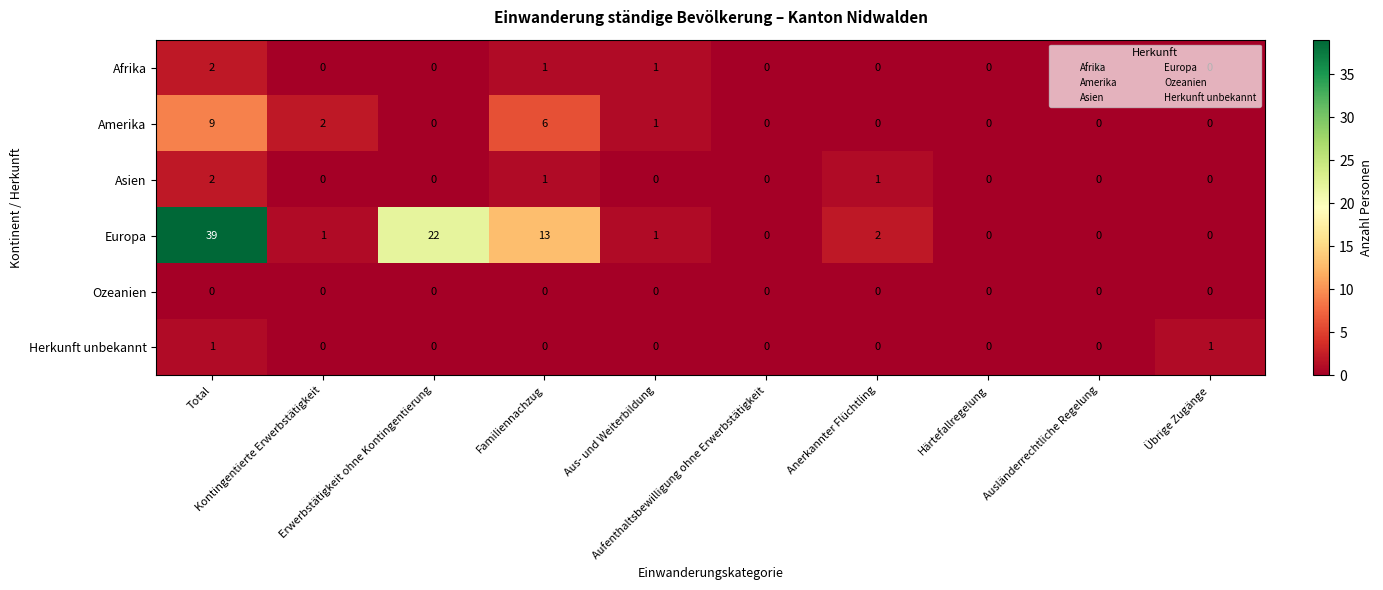

What is the sum of all Amerika values?

18